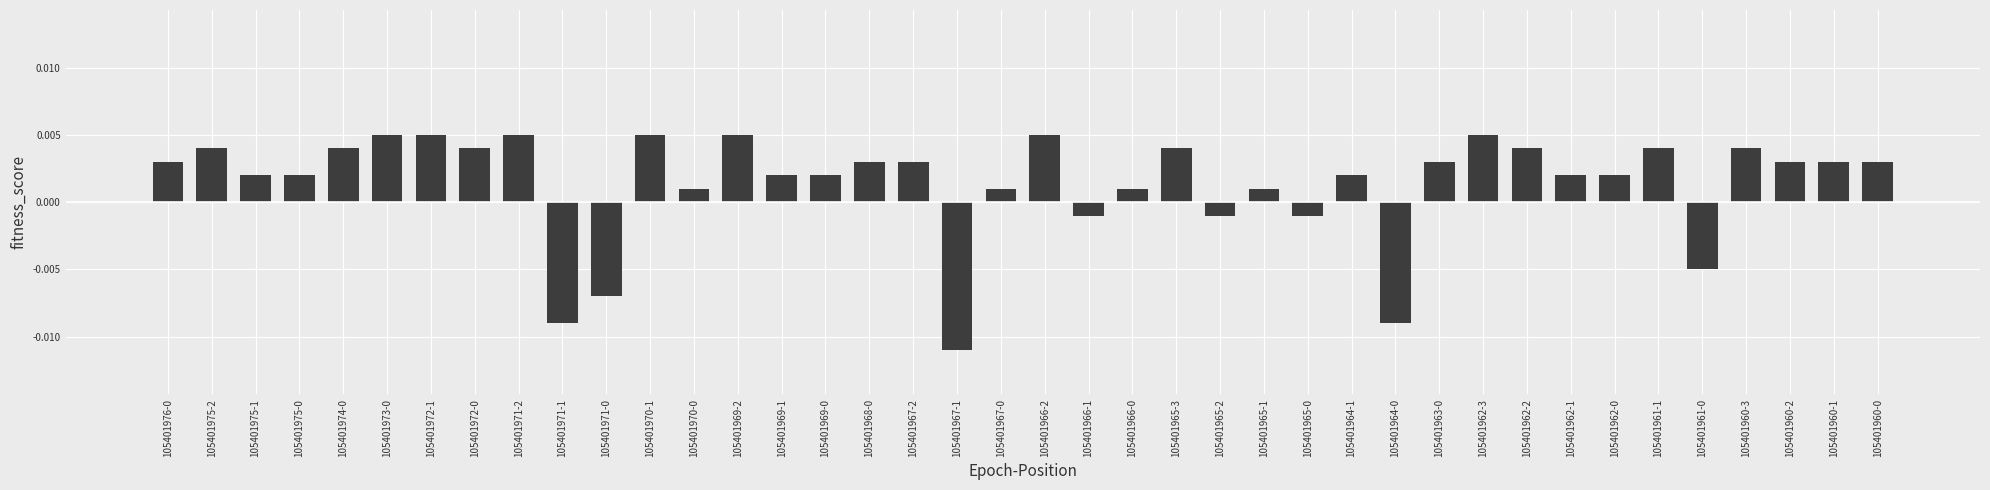

At which category does the chart reach its minimum across all series?

105401967-1